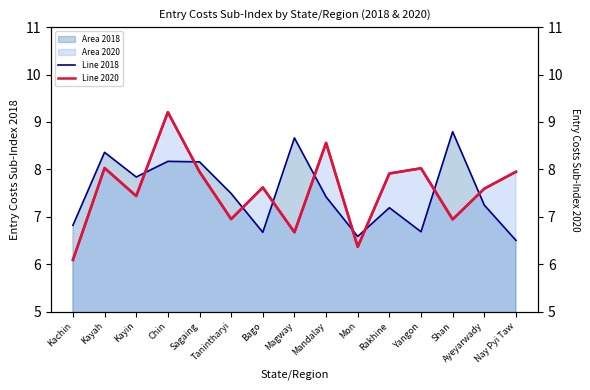

What is the label of the 6th point from the right?

Mon